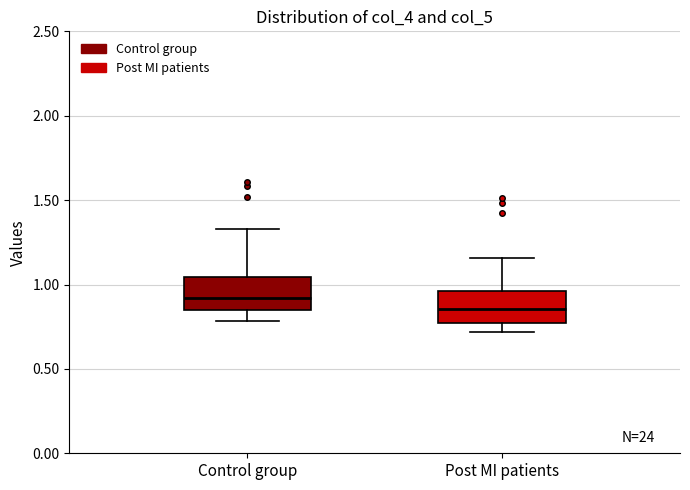

Reading left to right, transcribe this box plot: for each box, give where its median line is, the range the box spans, and where its two whiskers end, as read against the y-axis. The values are not printed on the chart, so give them approximately, as read against the axis.

Control group: median 0.90, box 0.85 to 1.05, whiskers 0.80 to 1.35
Post MI patients: median 0.85, box 0.75 to 0.95, whiskers 0.70 to 1.15